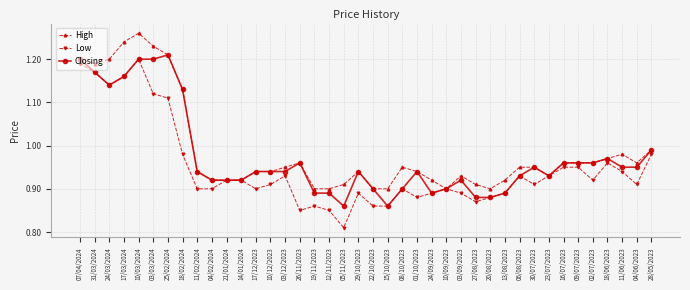

What is the sum of all Closing values?

39.0